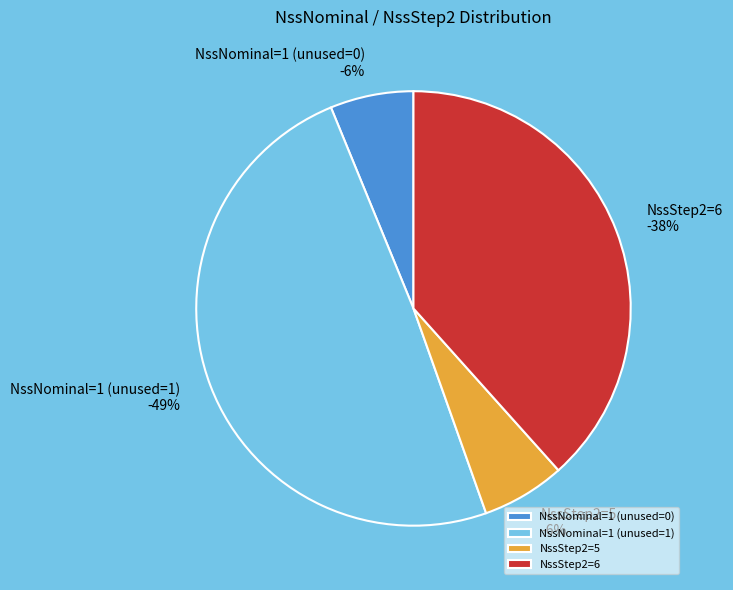

Which category has the smallest portion of the pie?

NssNominal=1